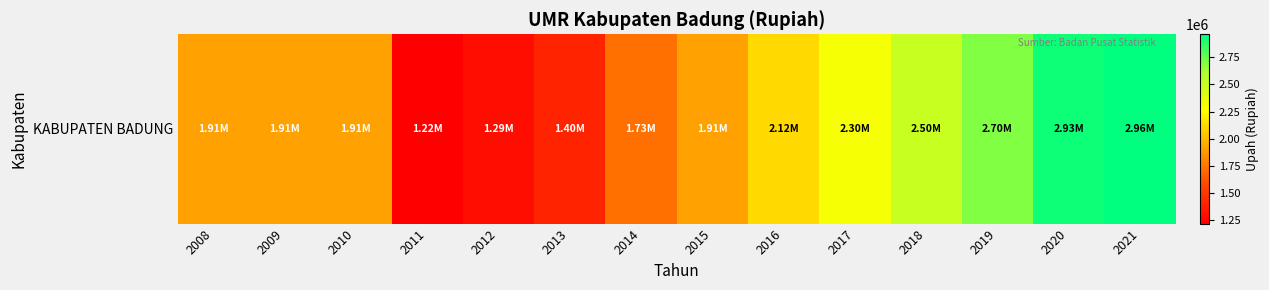

The chart shows a value of 4530559 at 2020. True or false?

False